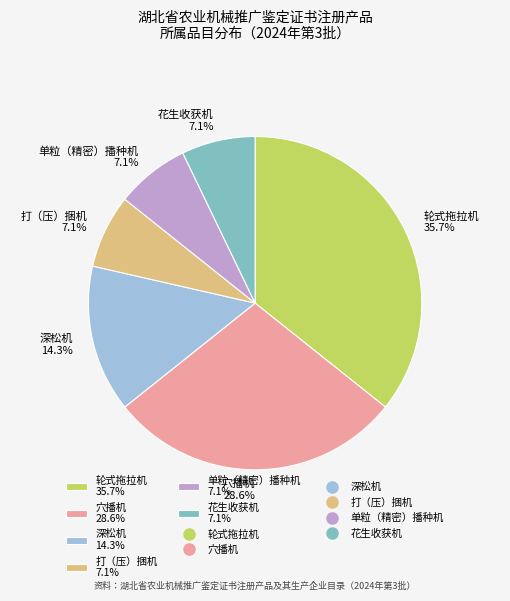

Between 穴播机 and 花生收获机, which is larger?

穴播机